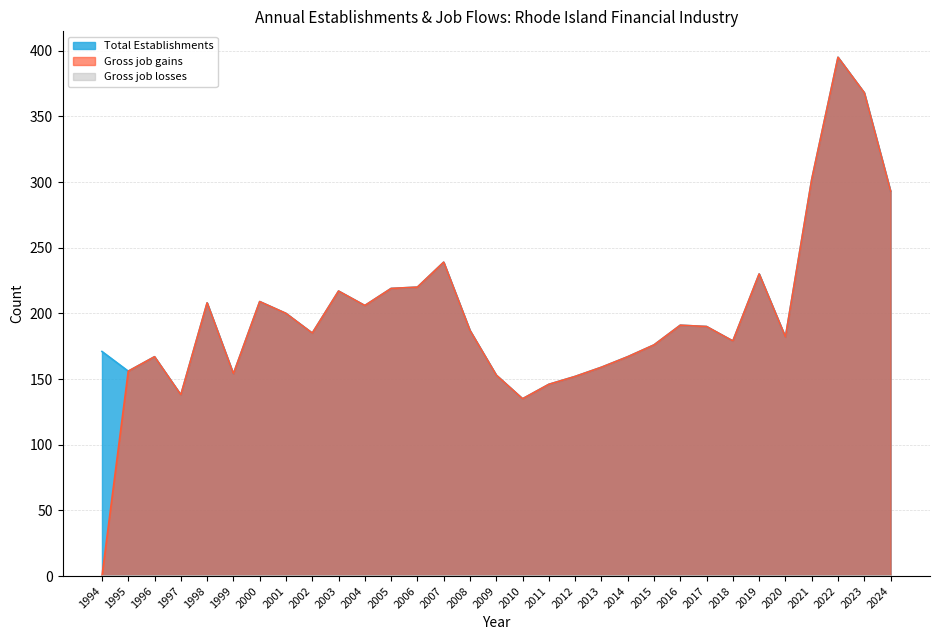

Which has a higher value, 2011 or 2009?

2009